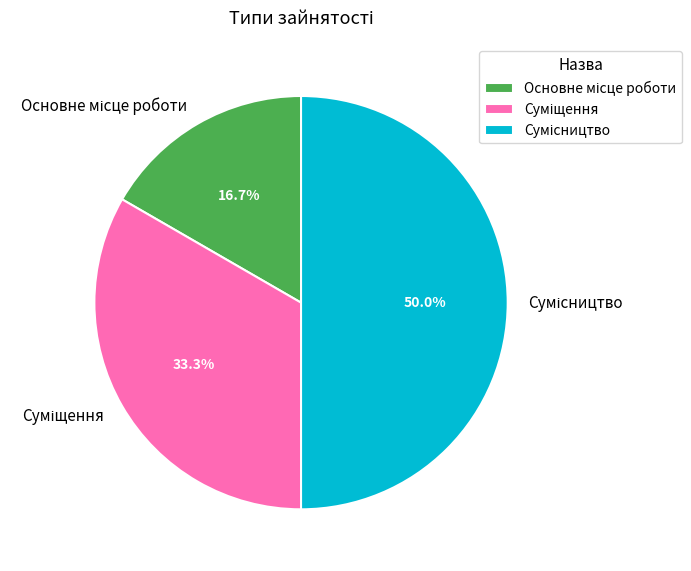

What is the change in value from Основне місце роботи to Суміщення?

+1